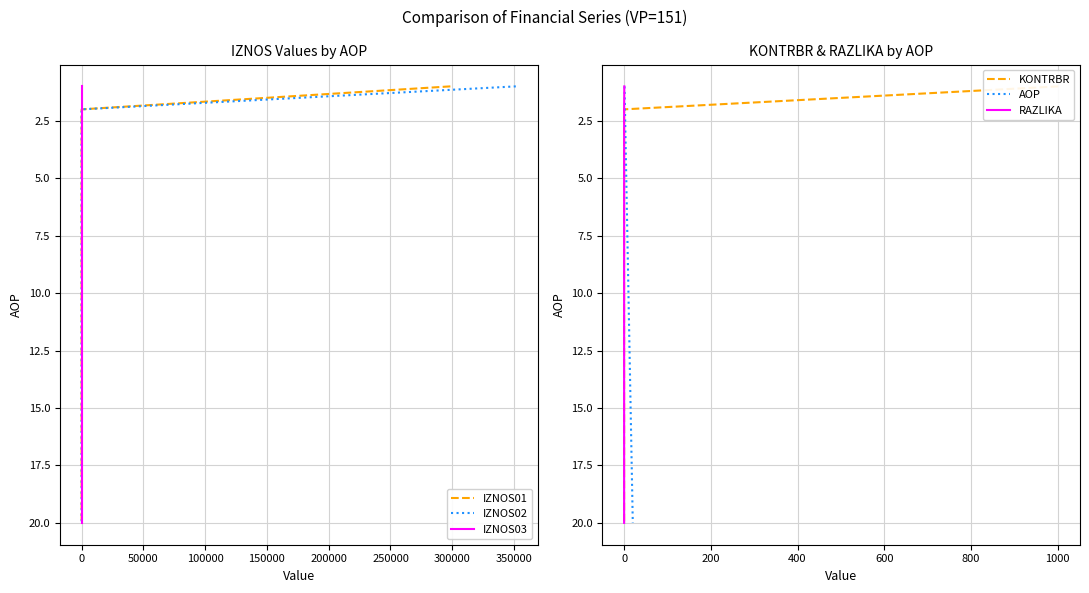

Is it true that RAZLIKA equals 1 at 0?

False